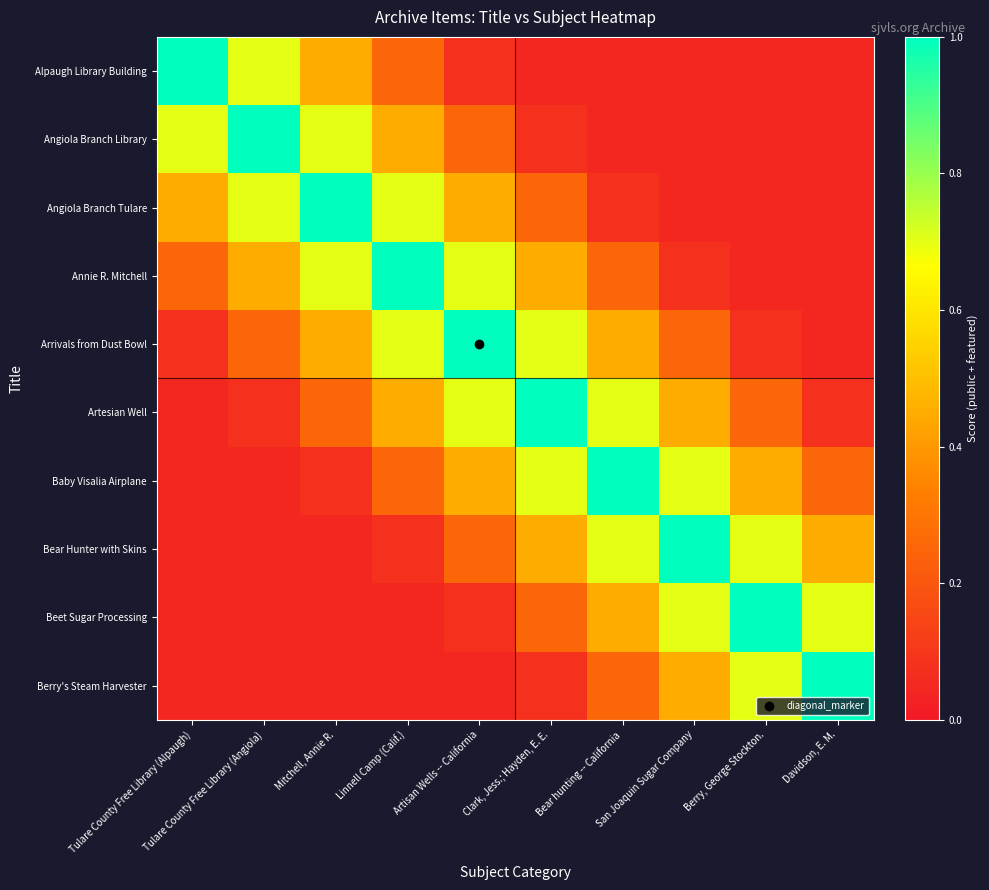

What is the difference between the highest and lowest values at Tulare County Free Library (Alpaugh)?

0.9